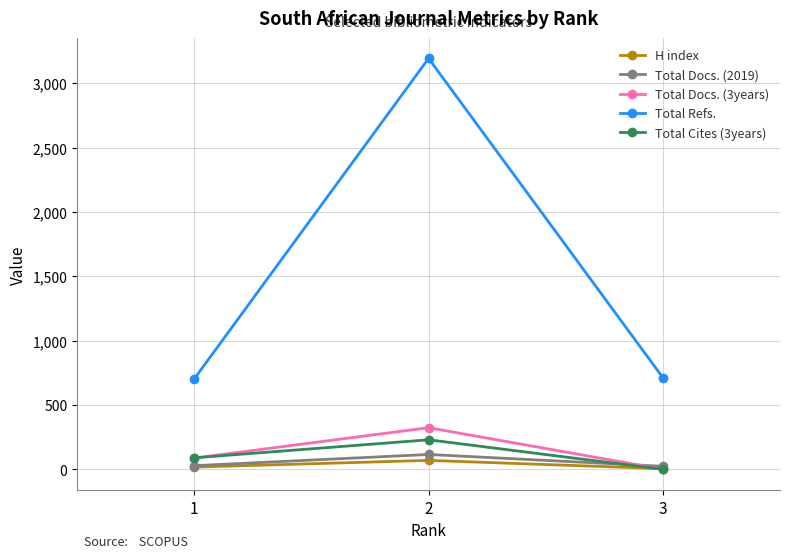

Rank the series by their maximum value, from highest to lowest.

Total Refs., Total Docs. (3years), Total Cites (3years), Total Docs. (2019), H index